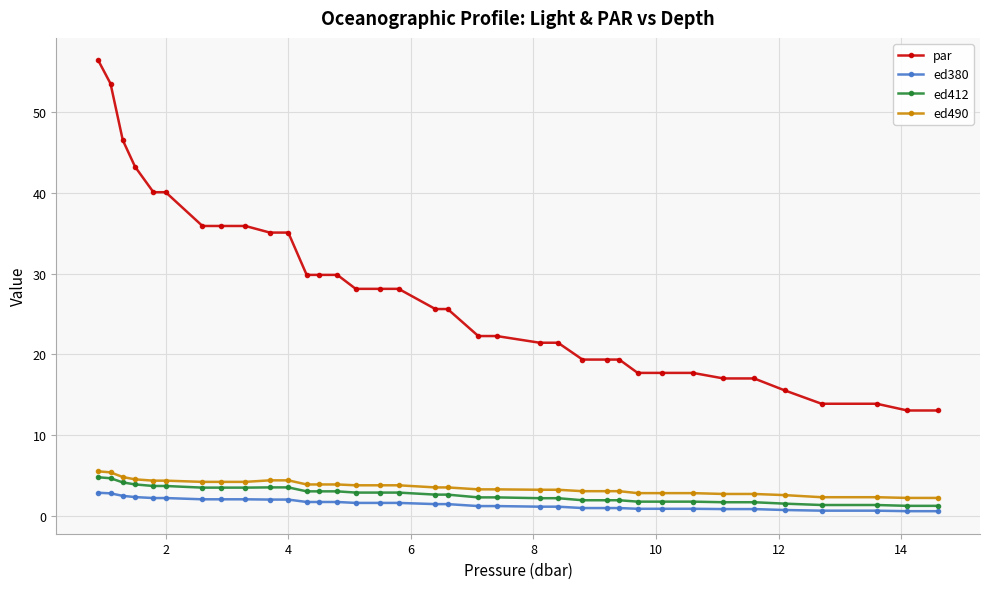

At how many categories does at least one series exceed 38?

6